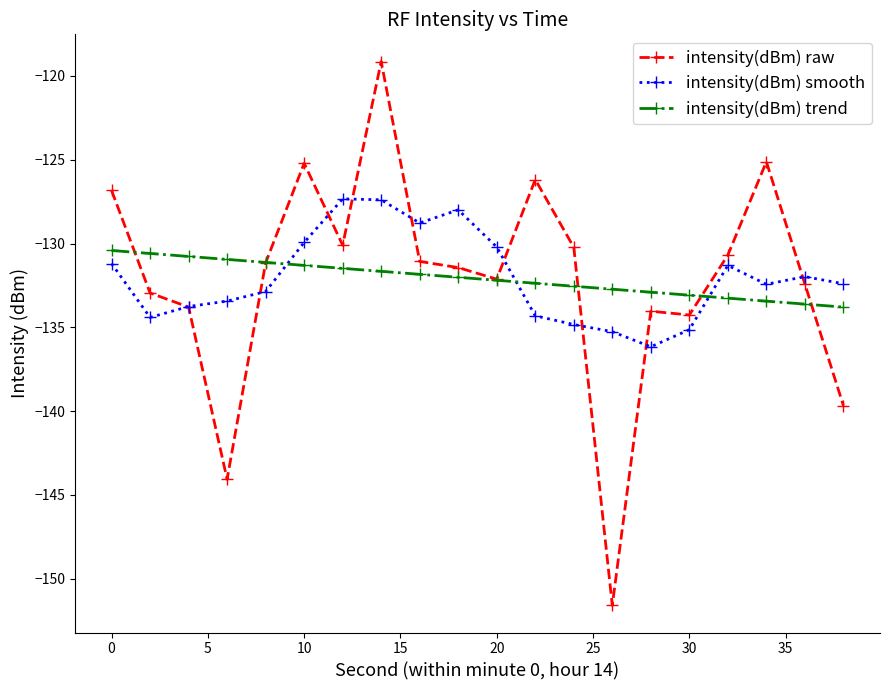

What is the smallest value displayed?

-151.6